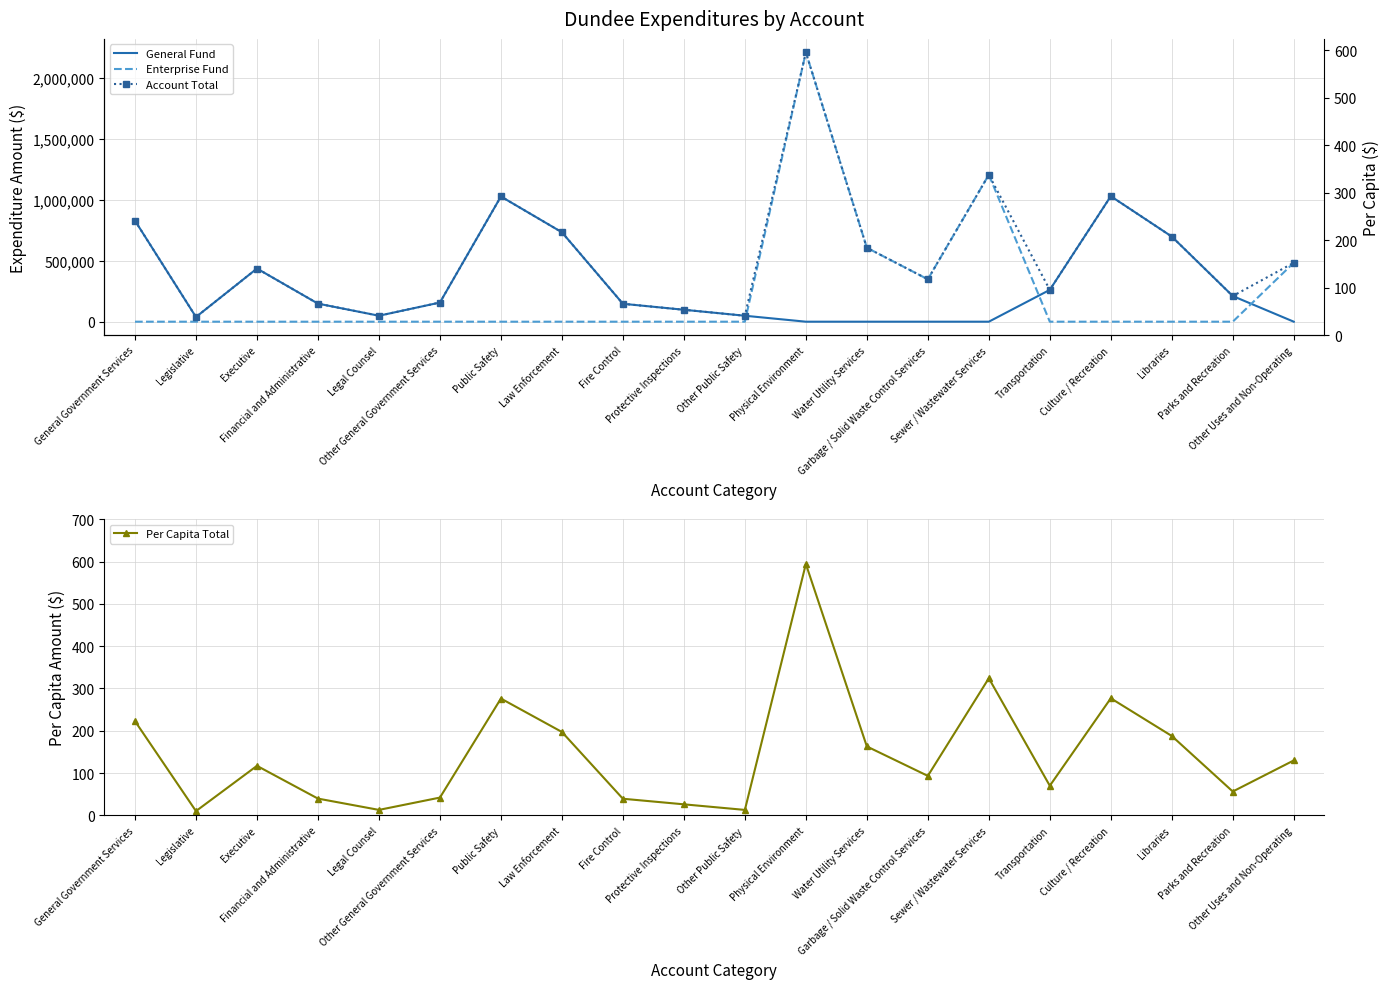

What is the difference between the second highest and minimum values in the Account Total series?

1166626.0